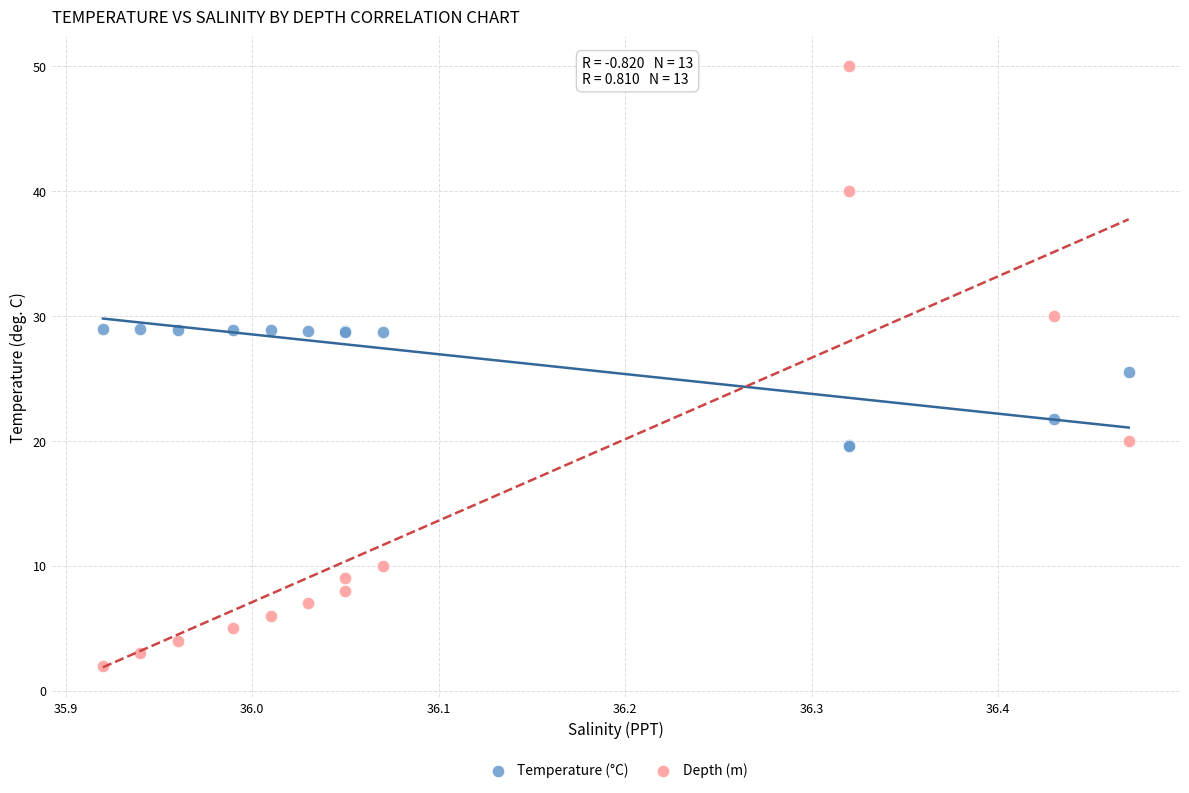

Which series reaches the minimum Y coordinate?

Depth (m)